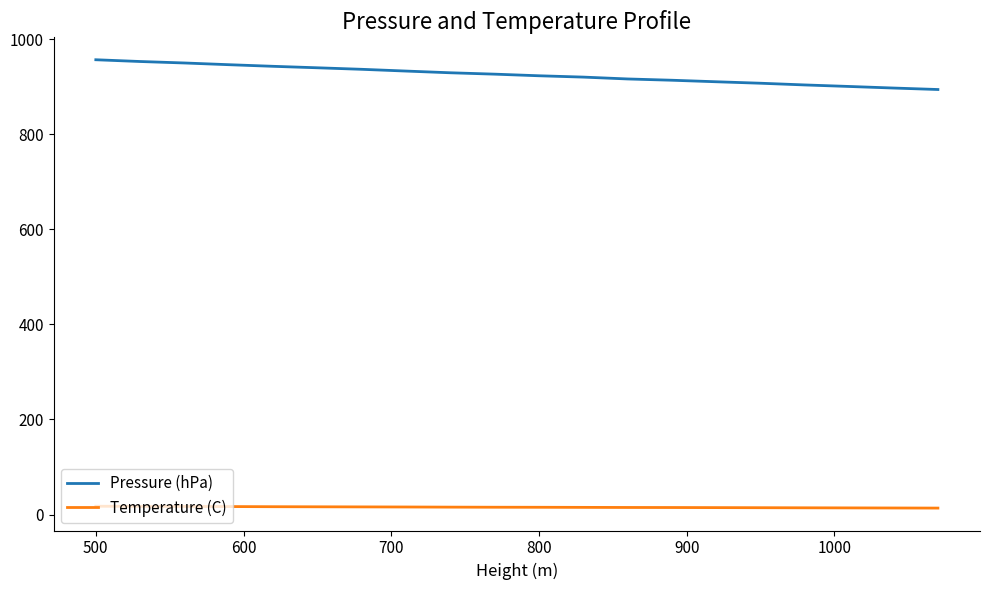

True or false: Temperature (C) and Pressure (hPa) cross at least once.

False